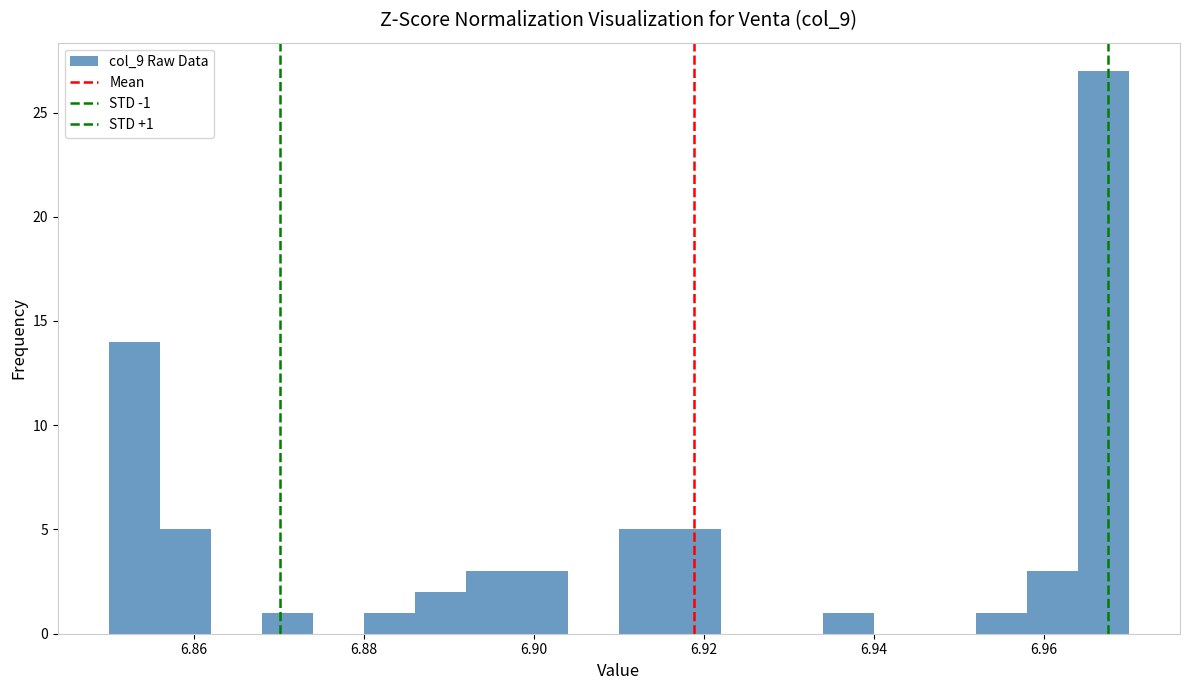

Read against the x-axis, roughly where is the centre of the tallest bar?

6.968